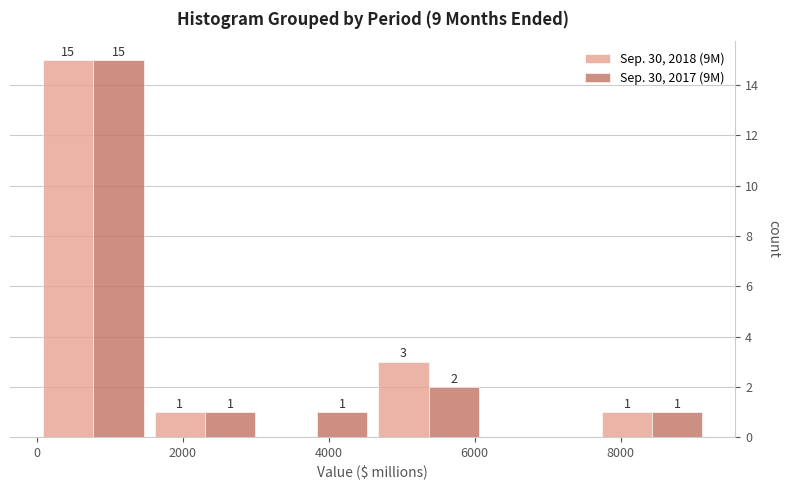

In the Sep. 30, 2017 (9M) series, which range on the x-axis has the tallest bar?

0 to 1600